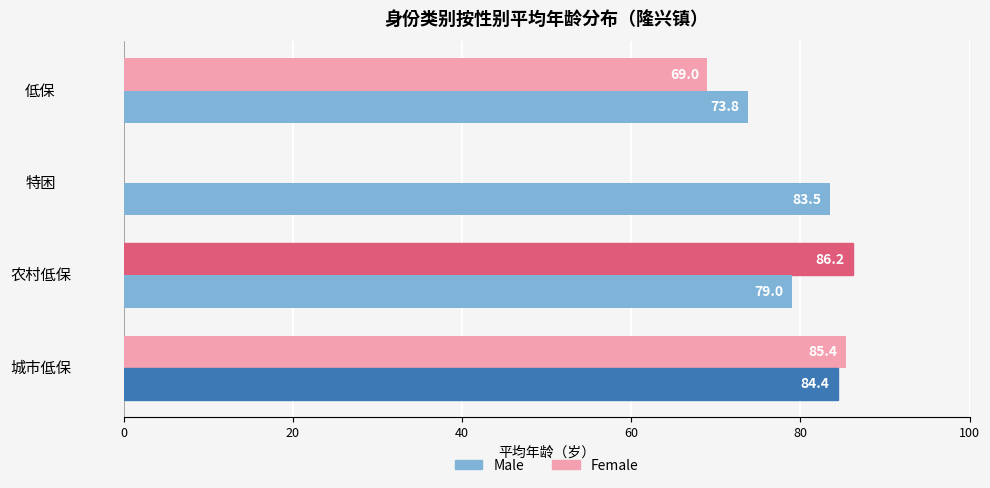

How many data points in Male are above 83?

2